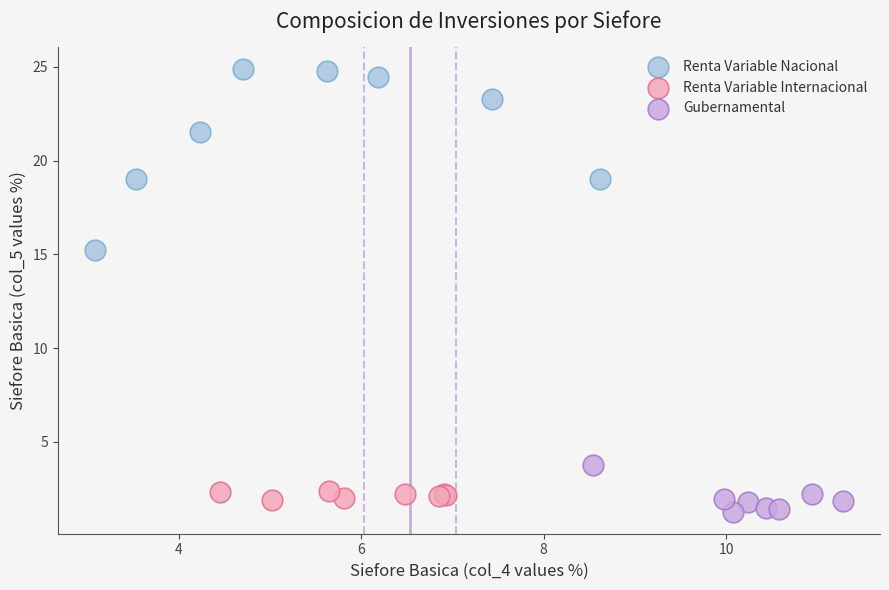

Which series reaches the maximum Y coordinate?

Renta Variable Nacional